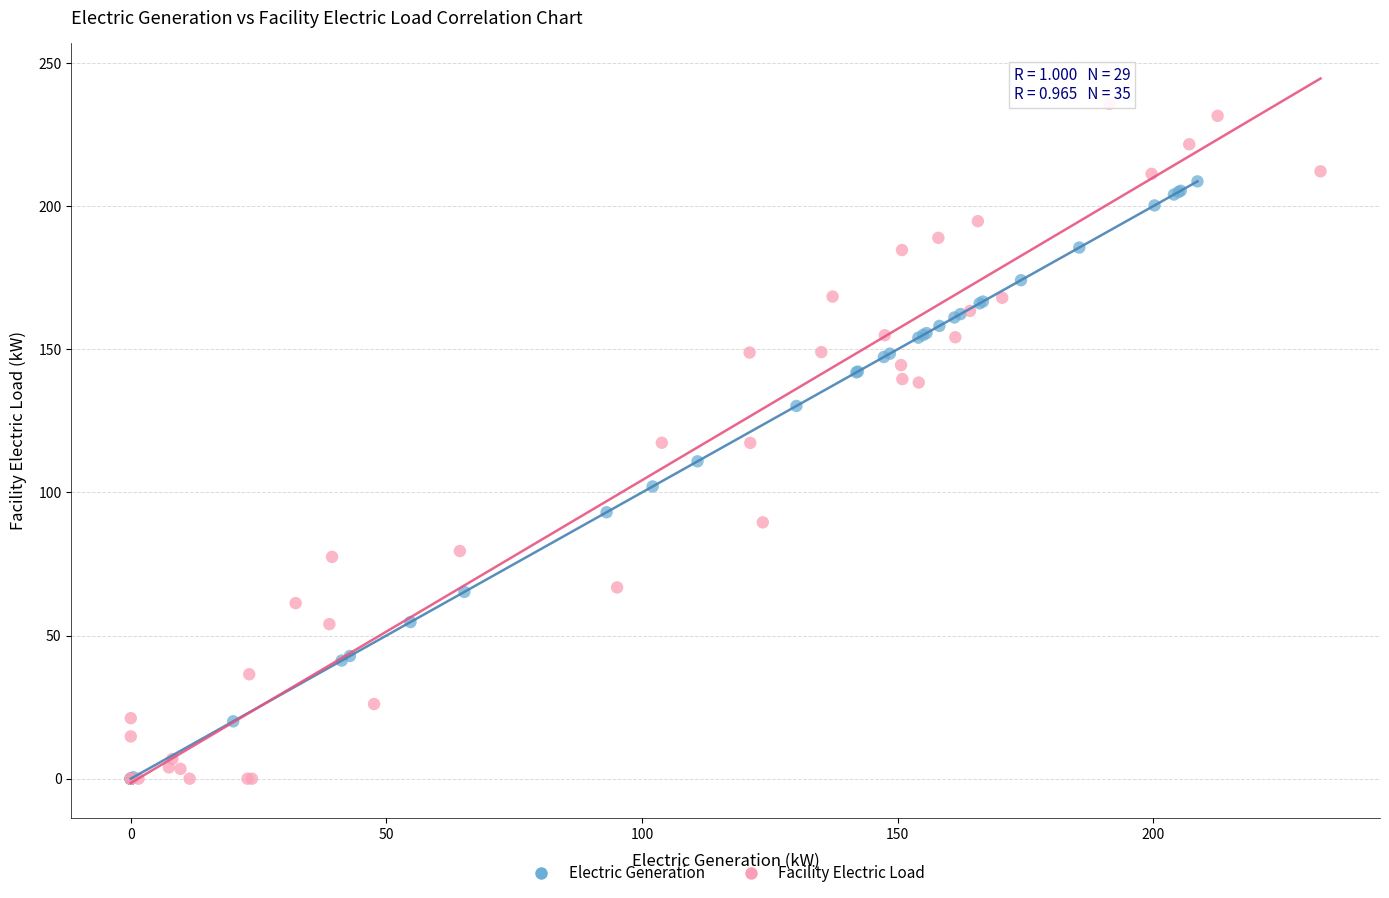

Which series has the widest spread of Y values?

Facility Electric Load